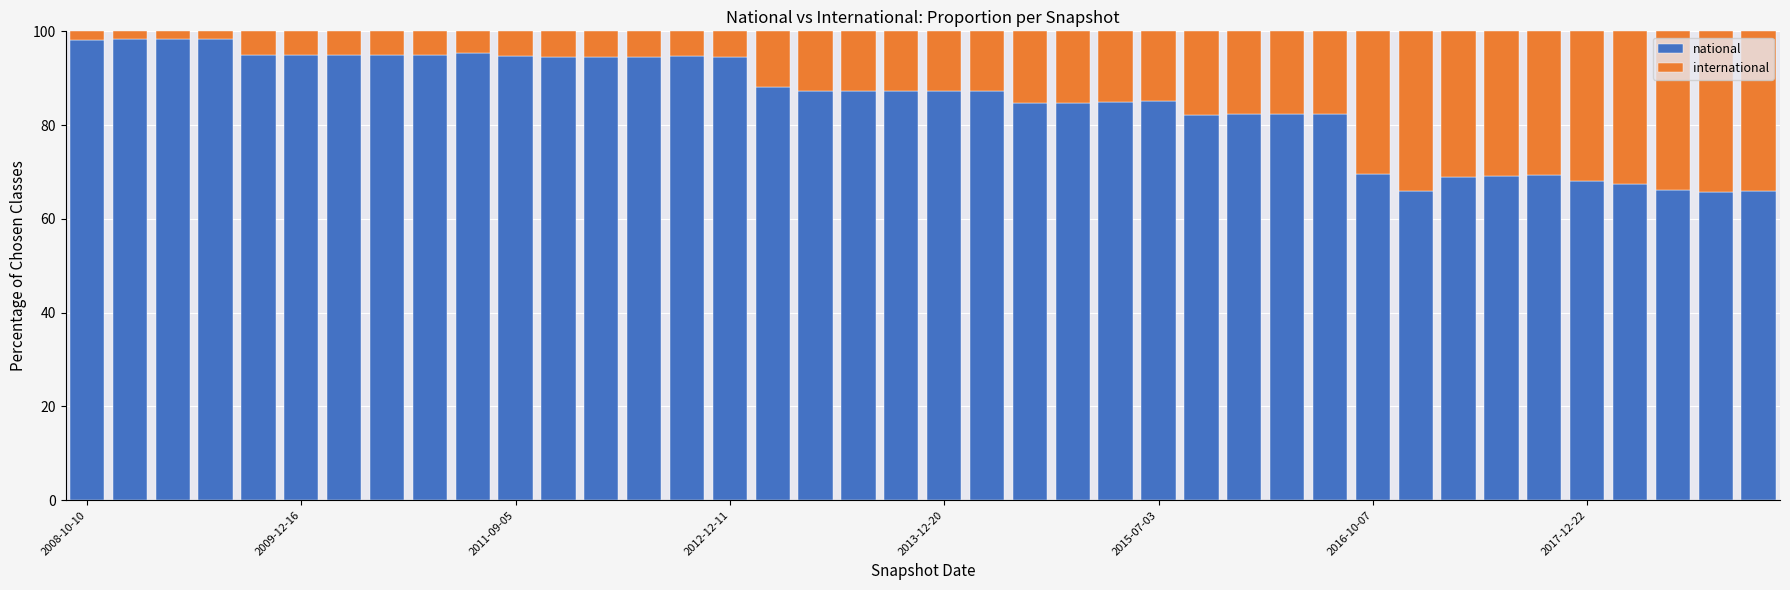

What is the maximum value for national?

98.4